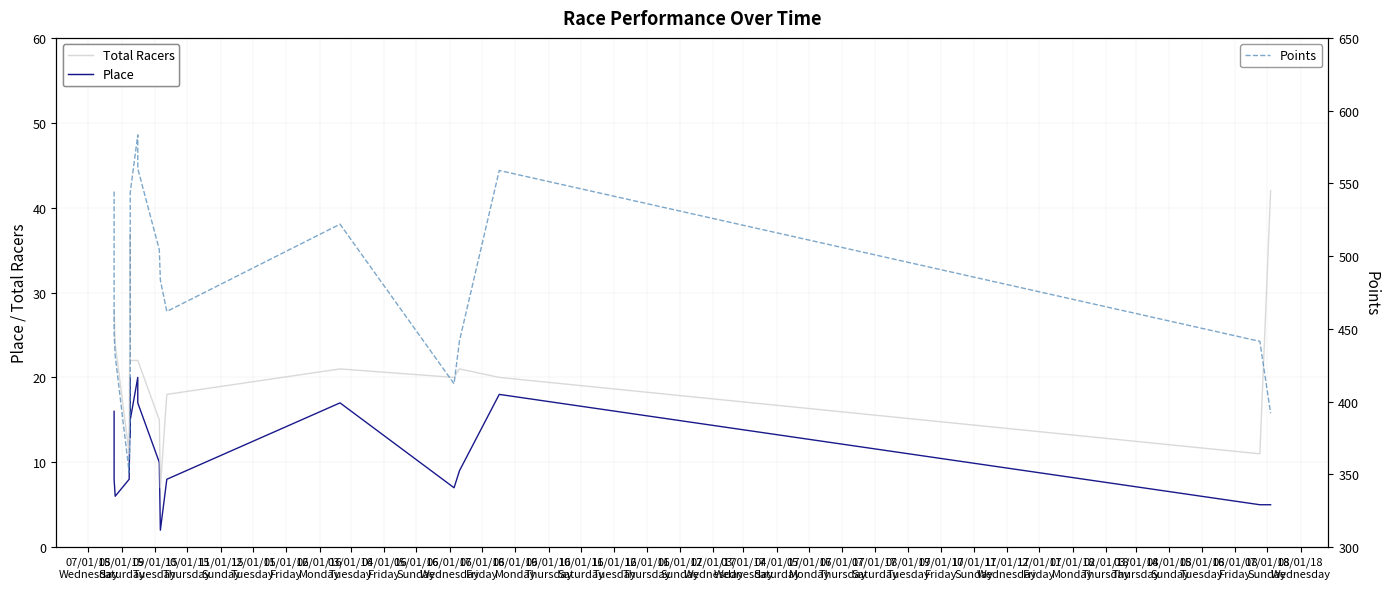

Between 11/01/16
Tuesday and 04/01/16
Friday, which is larger?

04/01/16
Friday